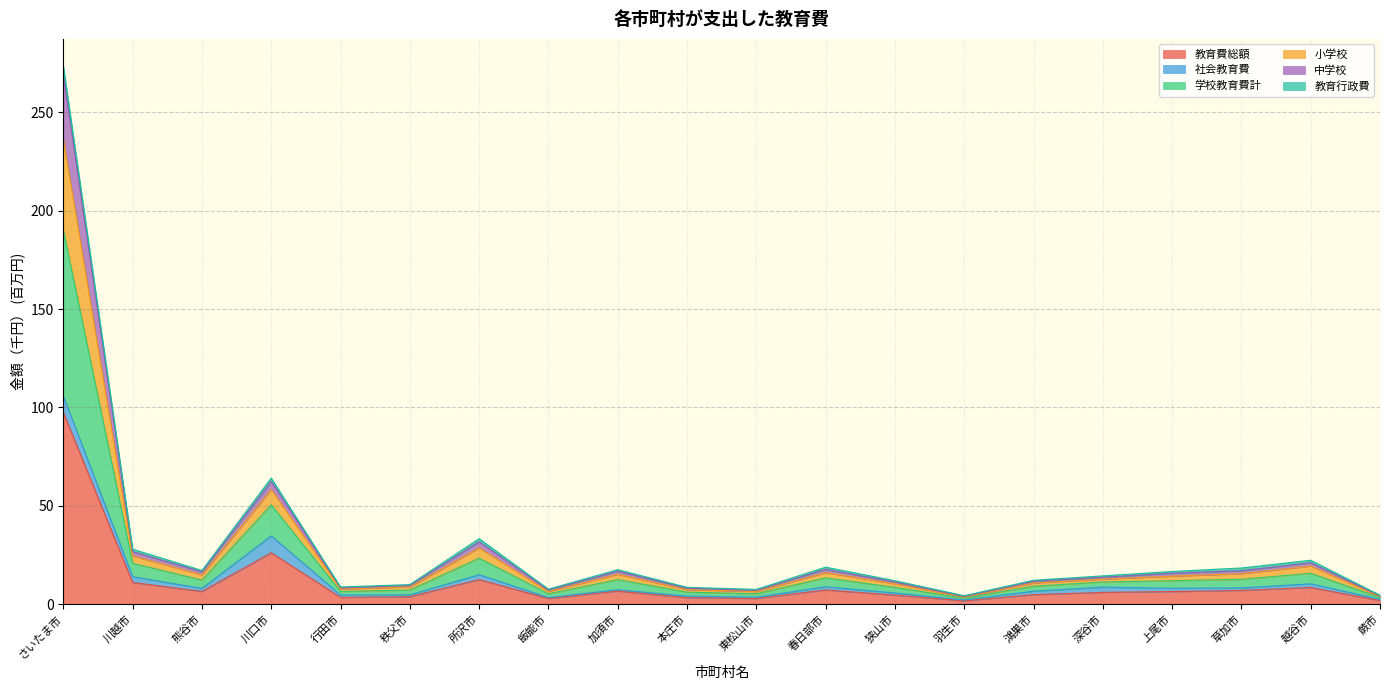

Which category has the highest value in the 教育費総額 series?

さいたま市